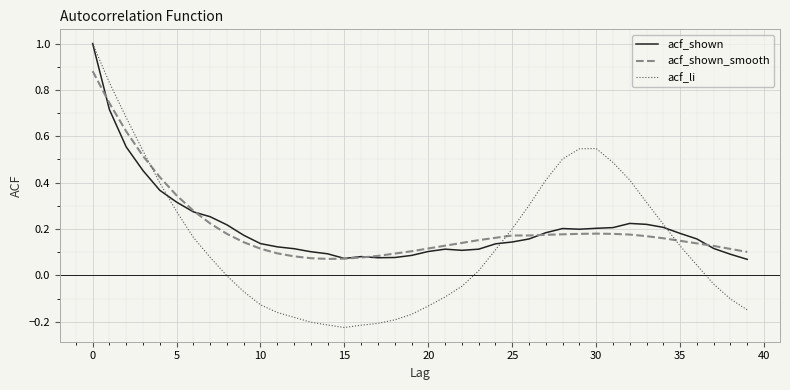

What is the greatest value displayed?

1.0